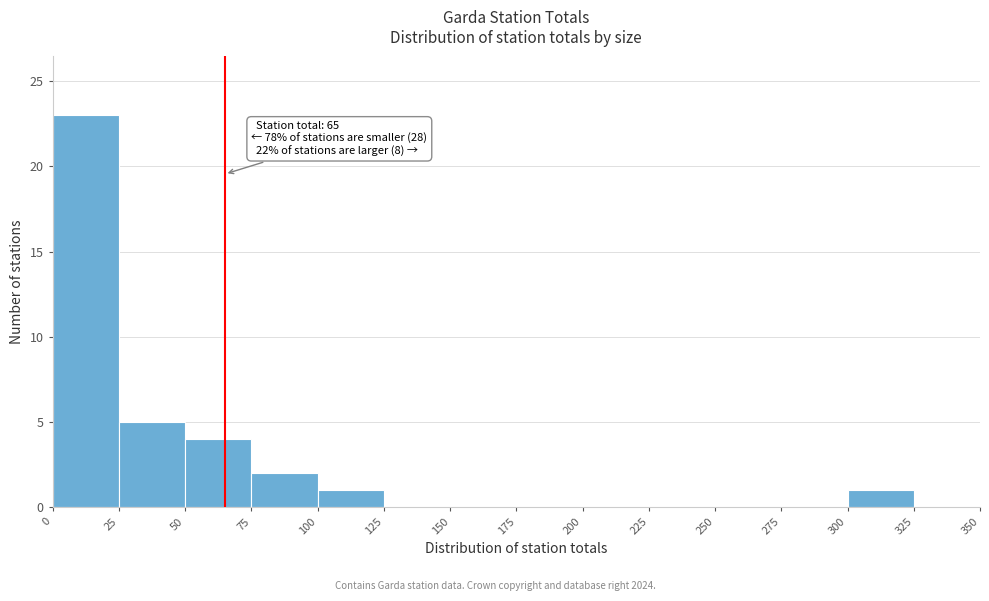

Which range on the x-axis has the tallest bar?

0 to 25